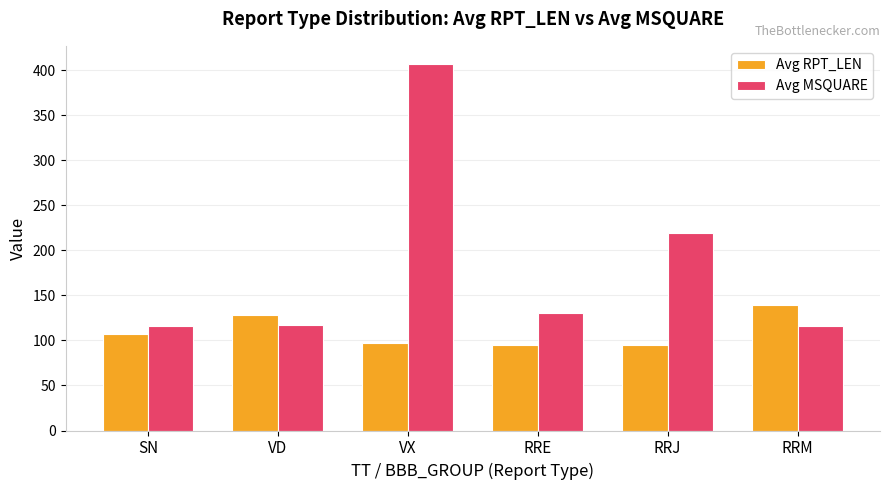

What is the smallest value displayed?

95